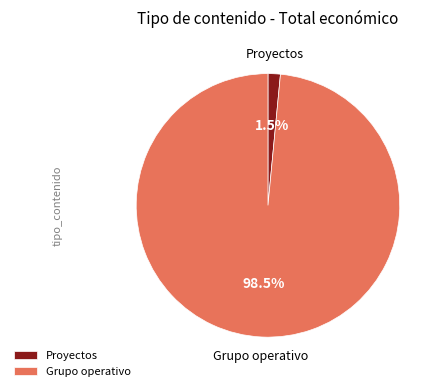

Between Grupo operativo and Proyectos, which is larger?

Grupo operativo